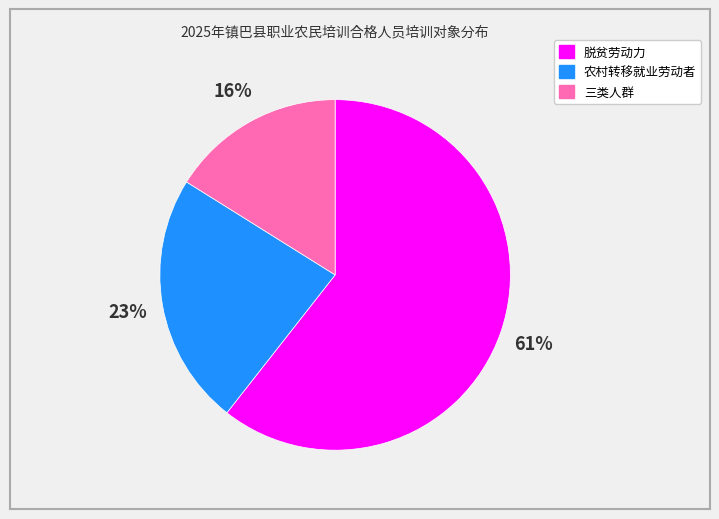

Which slice is the largest?

脱贫劳动力